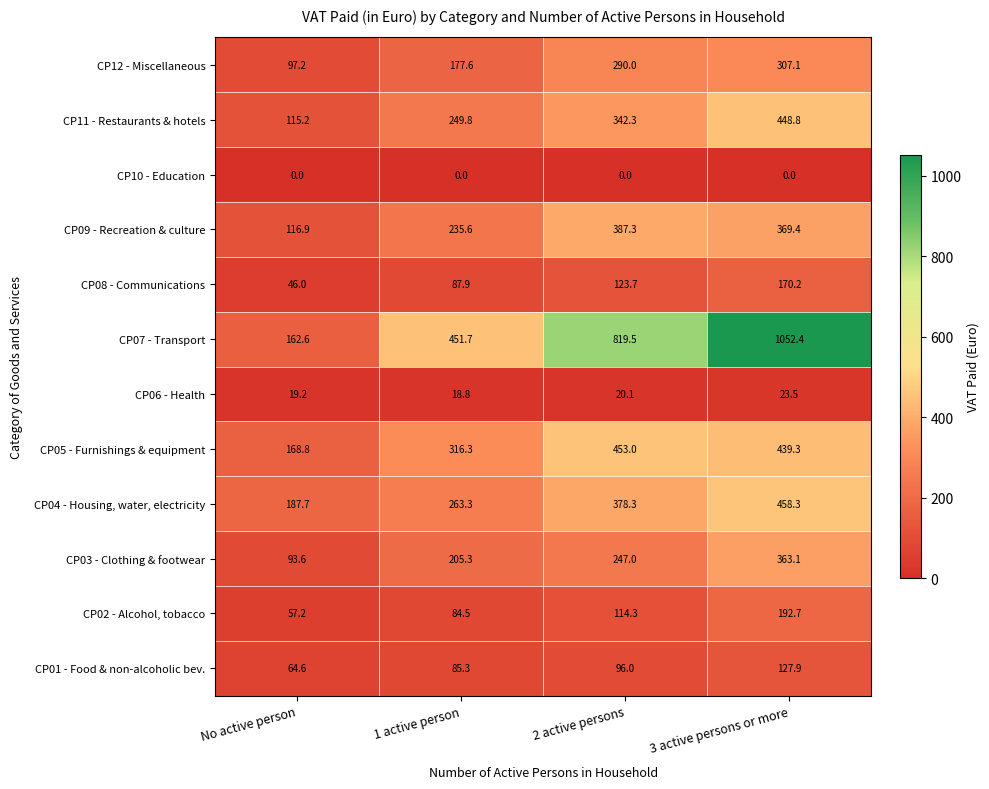

At which label is CP11 - Restaurants & hotels closest to 282?

1 active person